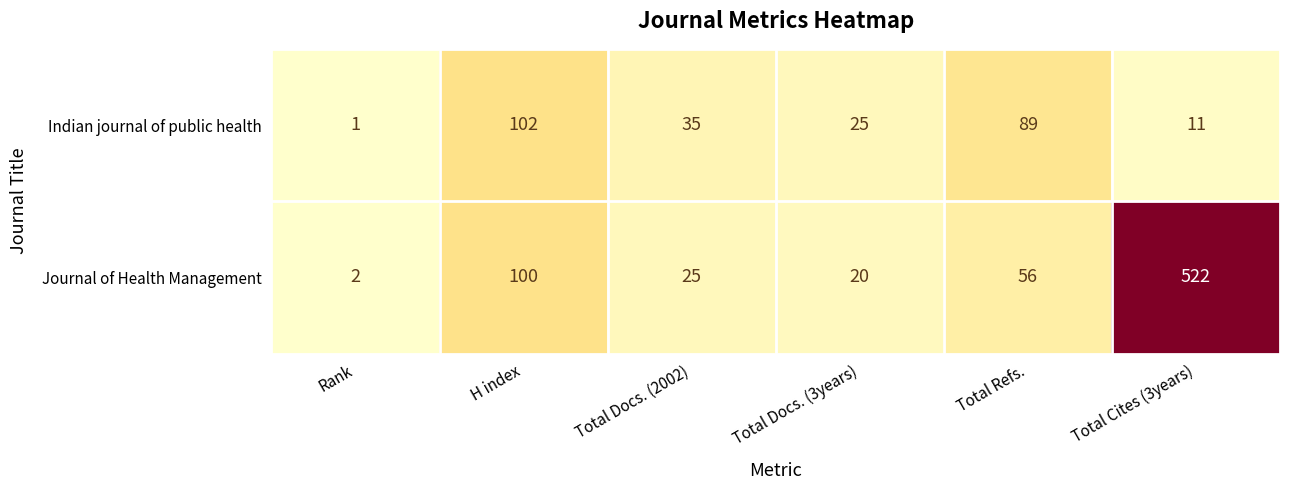

Reading left to right, list all the values displayed in this chart.

Indian journal of public health: 1	102	35	25	89	11
Journal of Health Management: 2	100	25	20	56	522